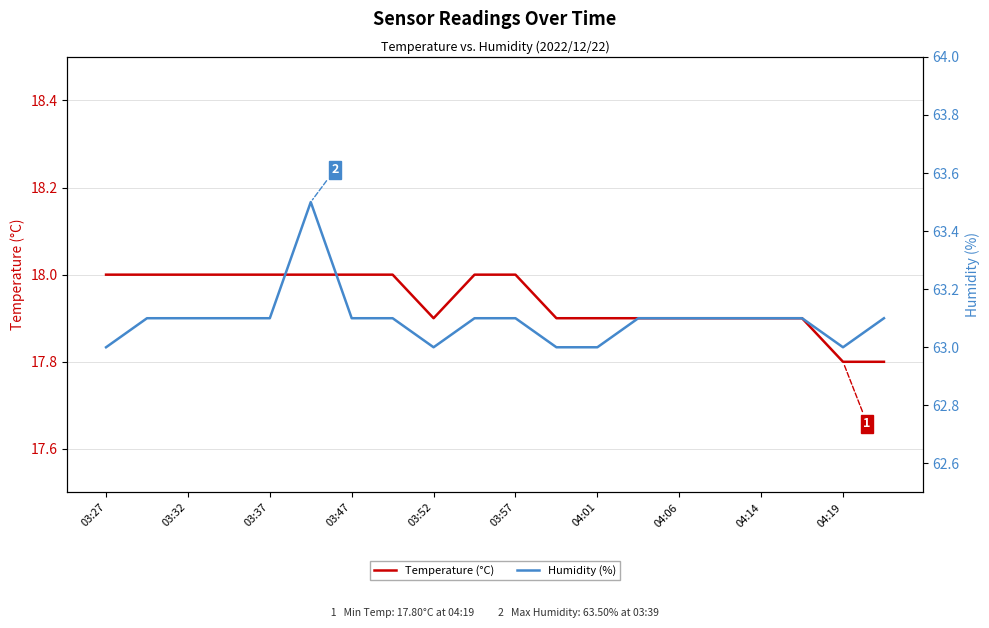

True or false: Temperature (°C) and Humidity (%) intersect in this chart.

False